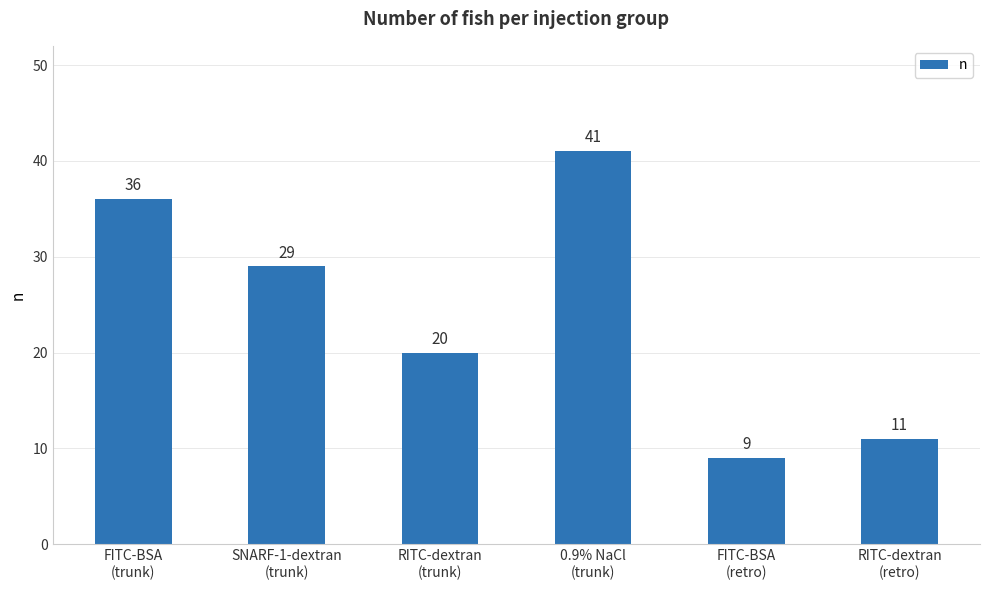

Rank the categories by value from lowest to highest.

FITC-BSA
(retro), RITC-dextran
(retro), RITC-dextran
(trunk), SNARF-1-dextran
(trunk), FITC-BSA
(trunk), 0.9% NaCl
(trunk)